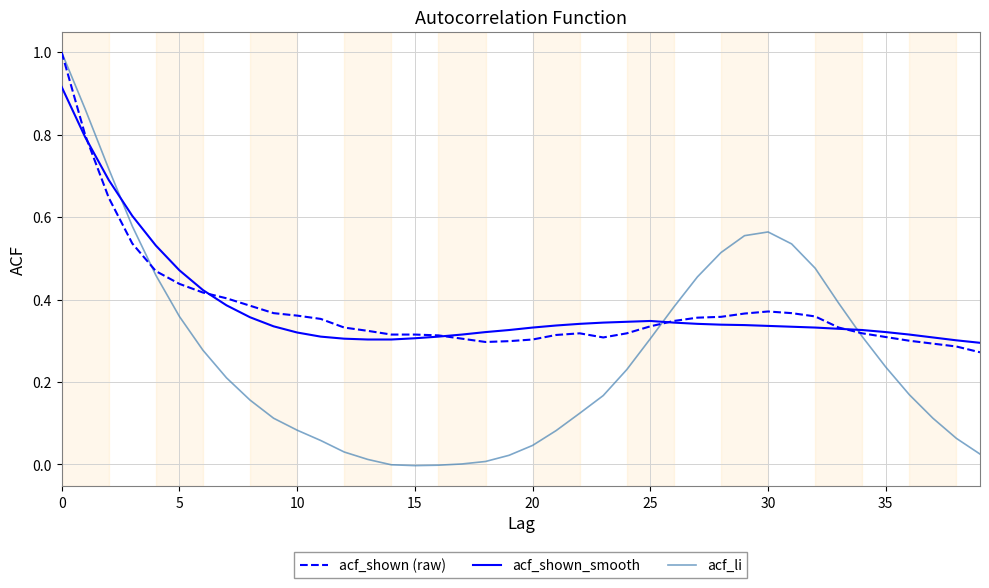

True or false: acf_shown (raw) has more than 0 points higher than both neighbors.

True